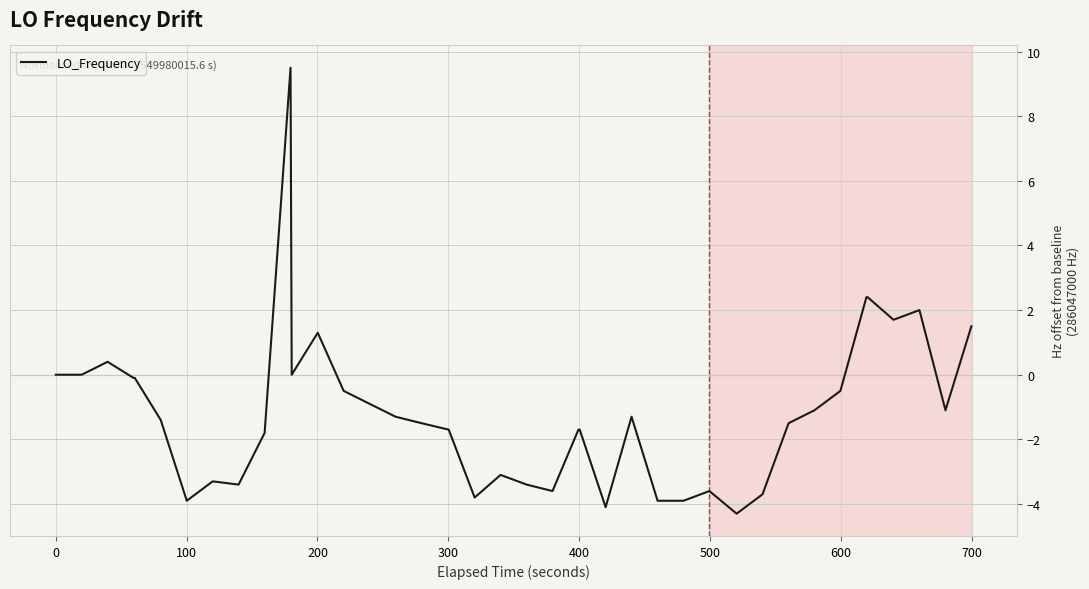

What is the maximum value shown in the chart?

9.5